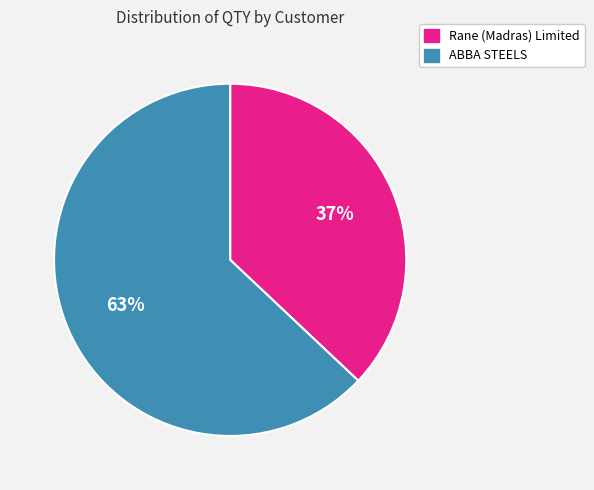

Is the sum of ABBA STEELS and Rane (Madras) Limited greater than half?

Yes